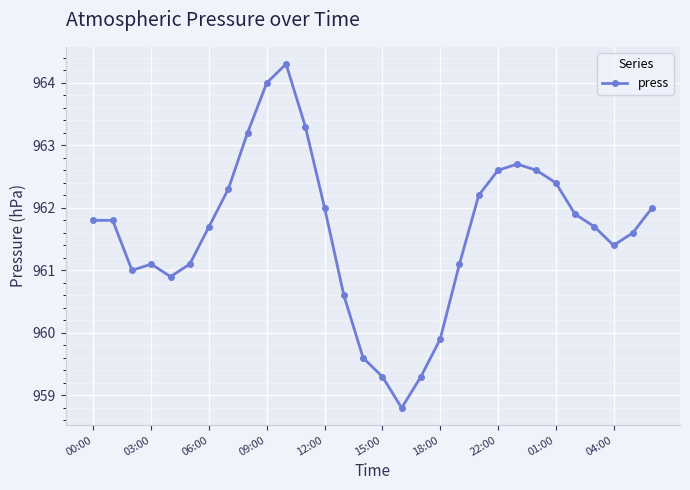

What is the average value?

961.6